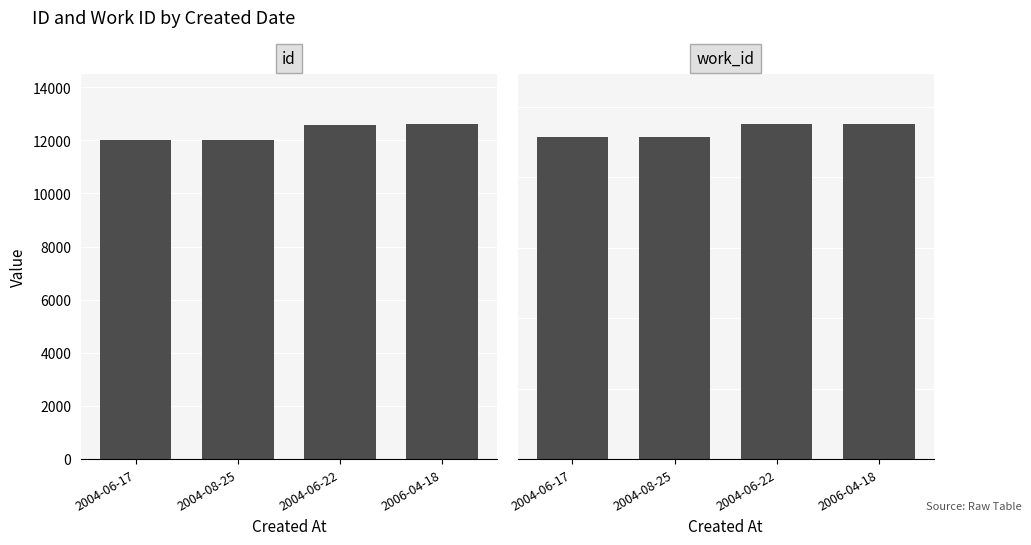

True or false: work_id has a value of 4568 at 2004-06-17.

True